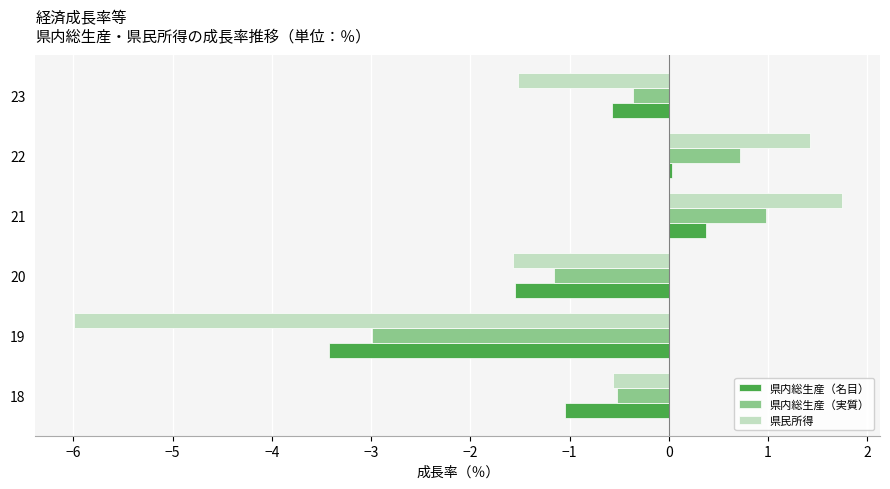

How many data points in 県民所得 are above 0?

2